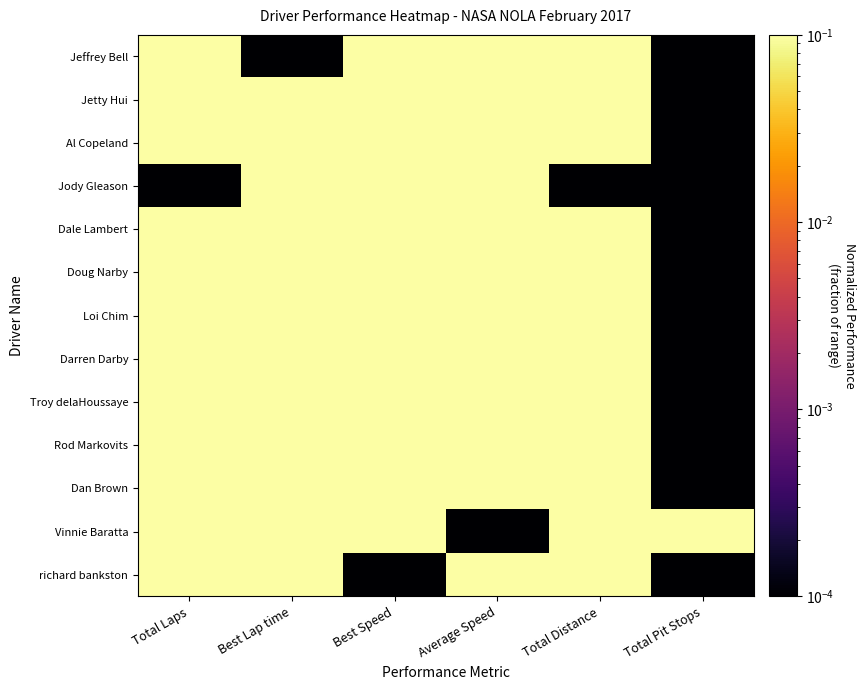

At how many categories does at least one series exceed 0?

6